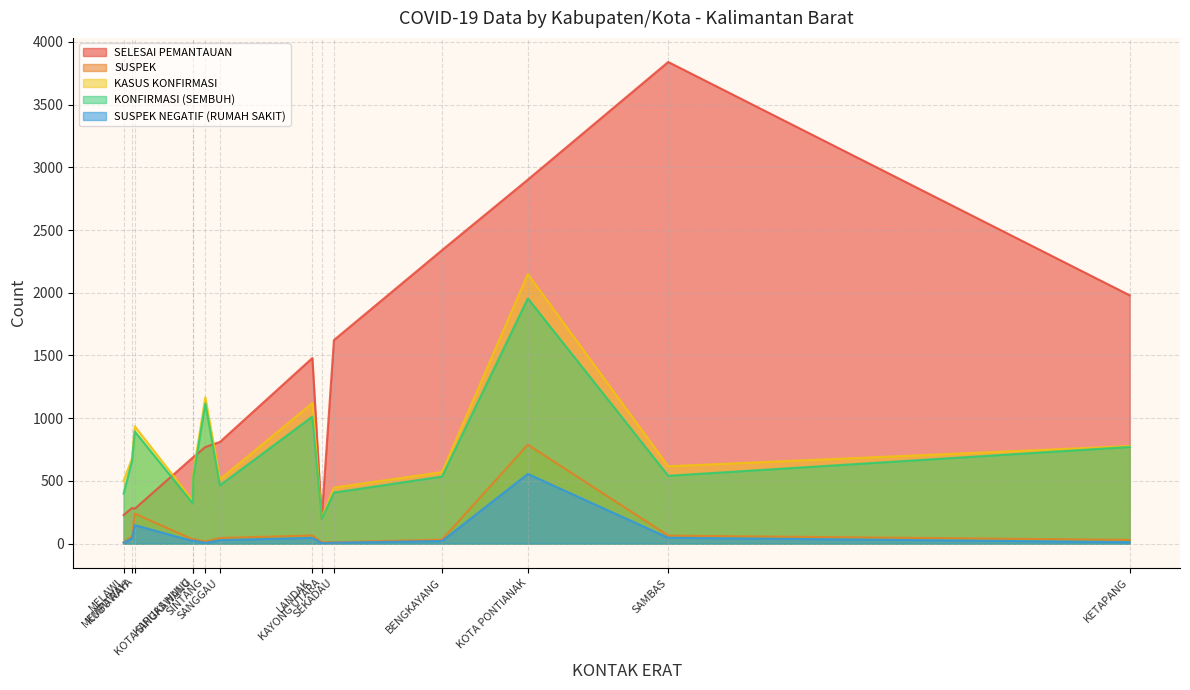

Which series has the largest total across all categories?

SELESAI PEMANTAUAN